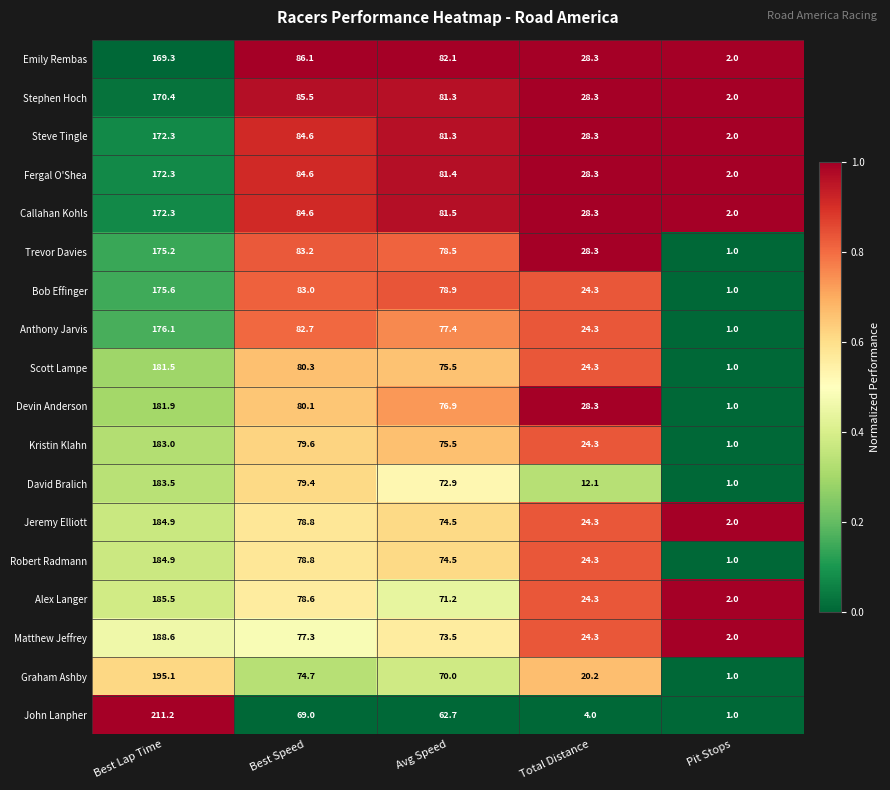

Is the value of Robert Radmann at Best Speed greater than the value of Devin Anderson at Total Distance?

Yes